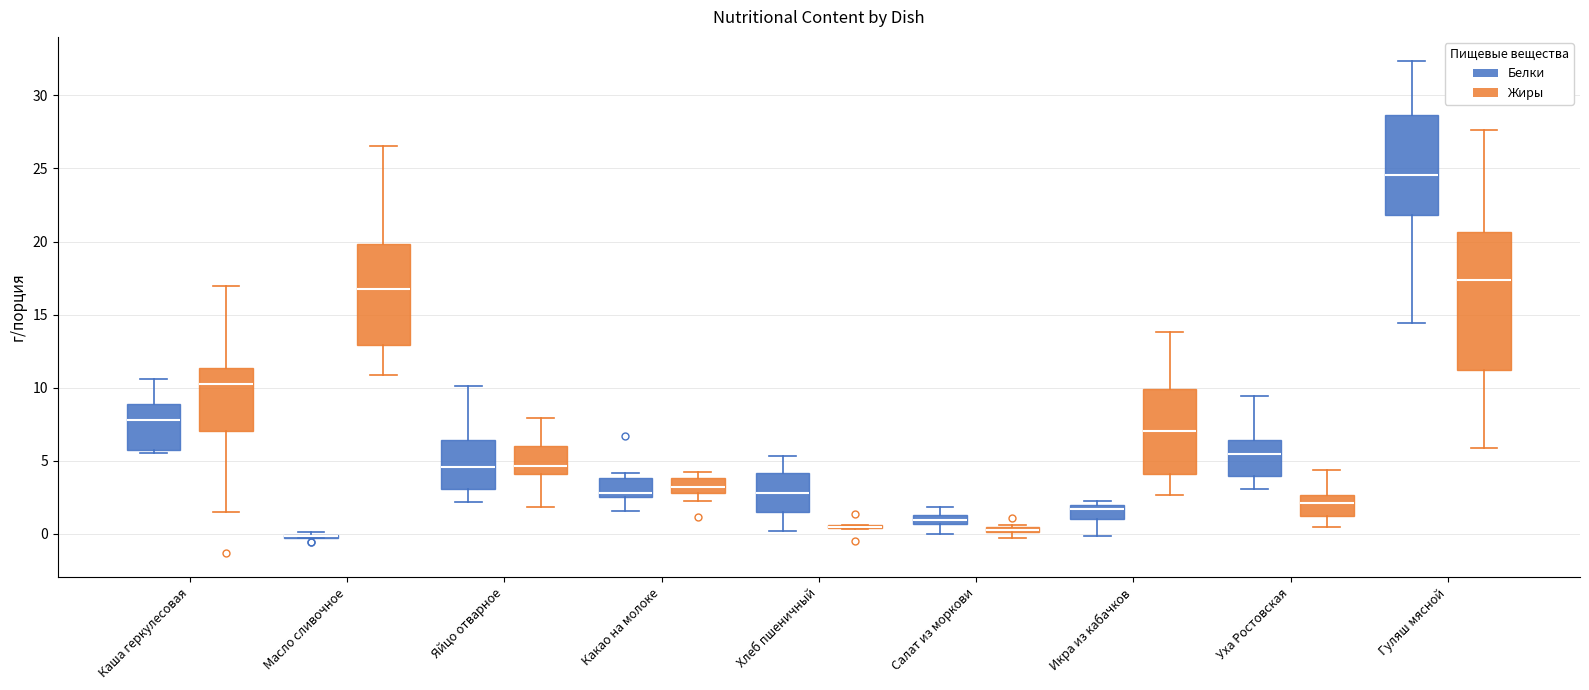

Where does the median line of the box for Масло сливочное (Жиры) sit on the y-axis? The values are not printed on the chart, so give them approximately, as read against the axis.

17.0